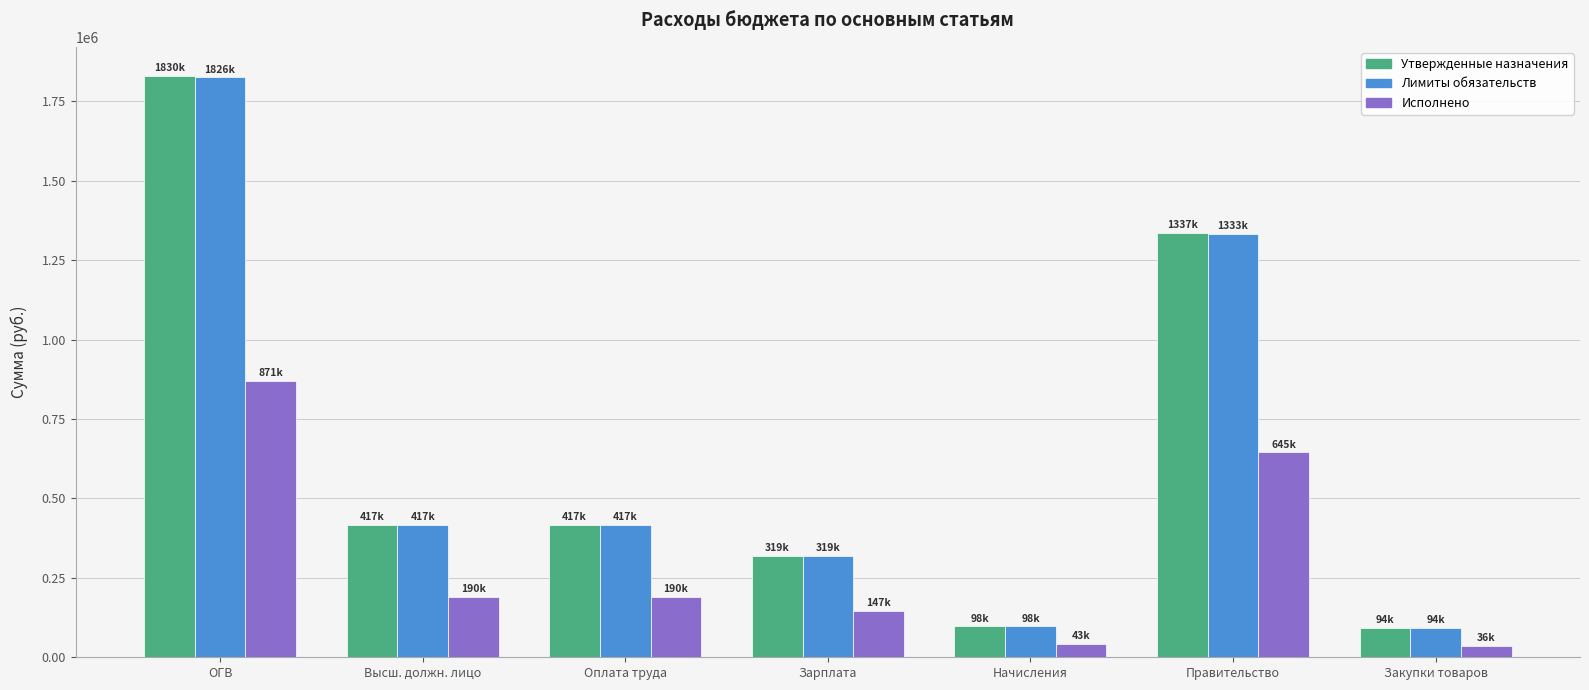

How many bars are there in each group?

3